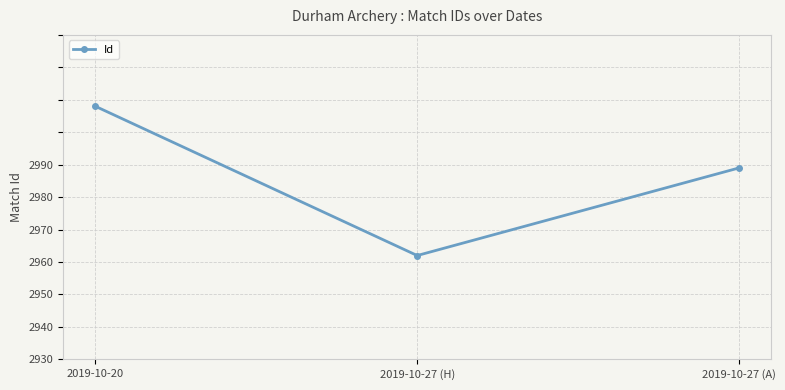

What is the greatest value displayed?

2978